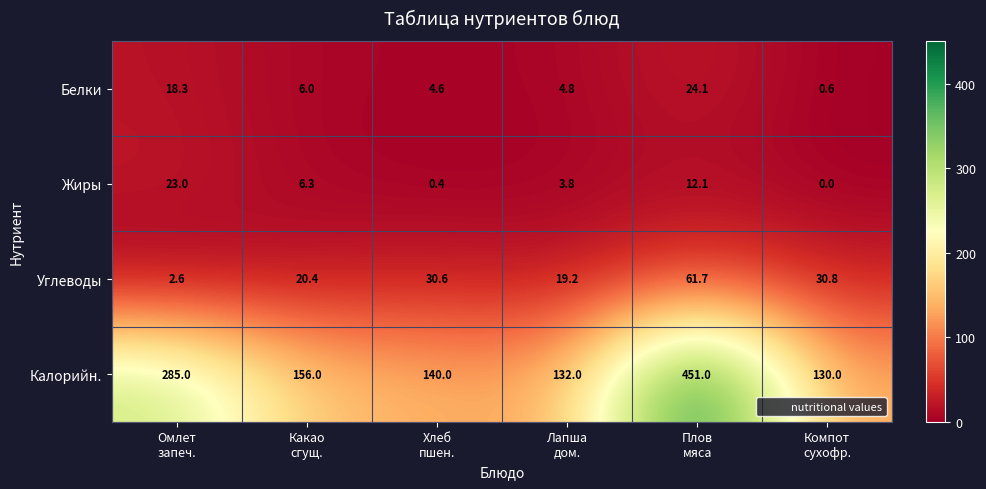

What is the average value of the Углеводы series?

27.6